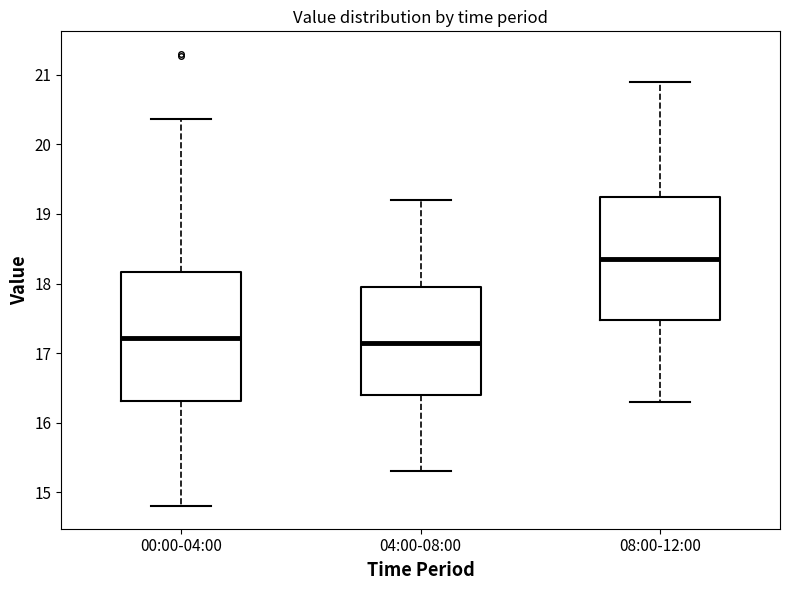

Reading left to right, transcribe this box plot: for each box, give where its median line is, the range the box spans, and where its two whiskers end, as read against the y-axis. The values are not printed on the chart, so give them approximately, as read against the axis.

00:00-04:00: median 17.2, box 16.3 to 18.2, whiskers 14.8 to 20.4
04:00-08:00: median 17.2, box 16.4 to 18.0, whiskers 15.3 to 19.2
08:00-12:00: median 18.4, box 17.5 to 19.3, whiskers 16.3 to 20.9